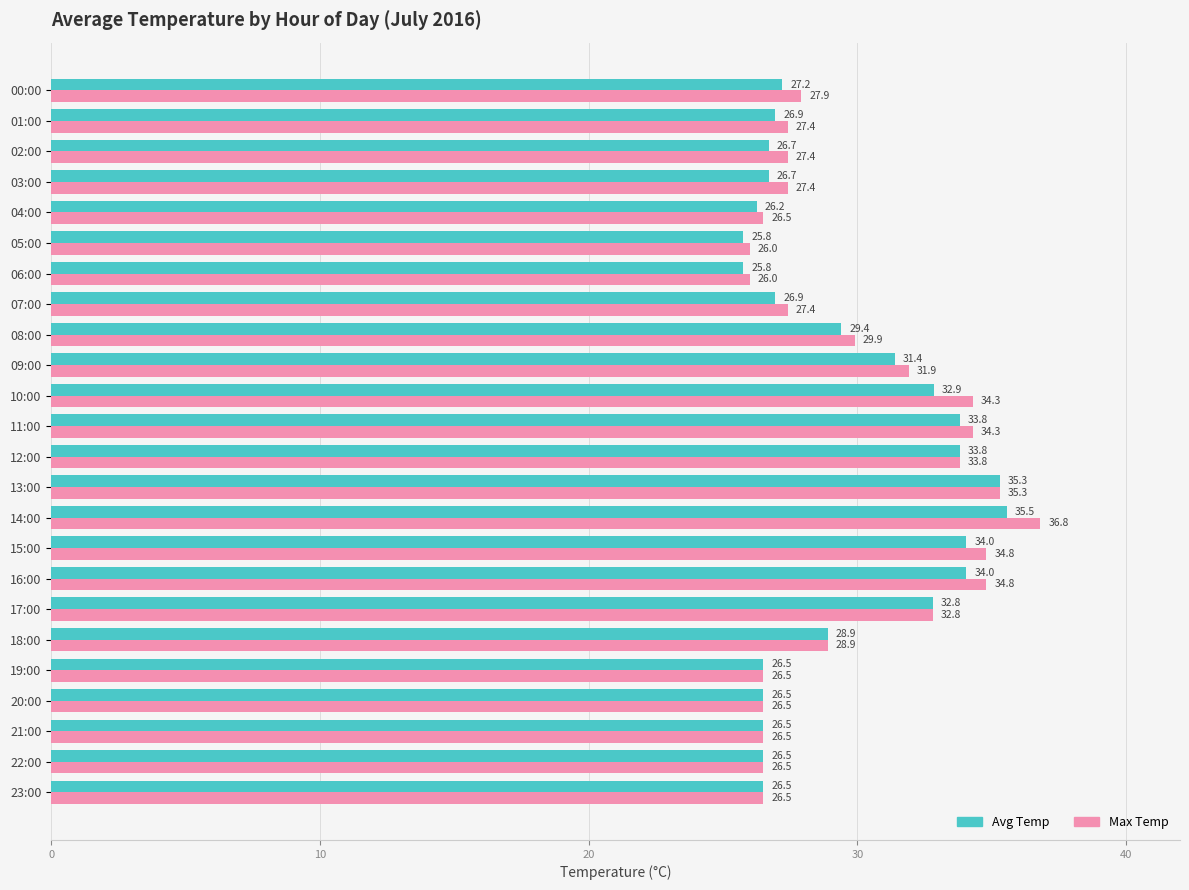

Which series changed the most between 03:00 and 10:00?

Max Temp